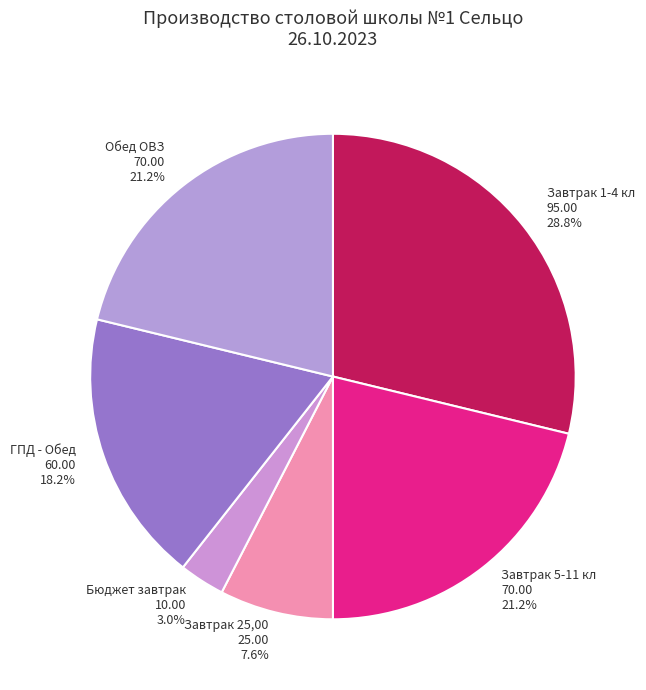

Which slice is the smallest?

Бюджет завтрак